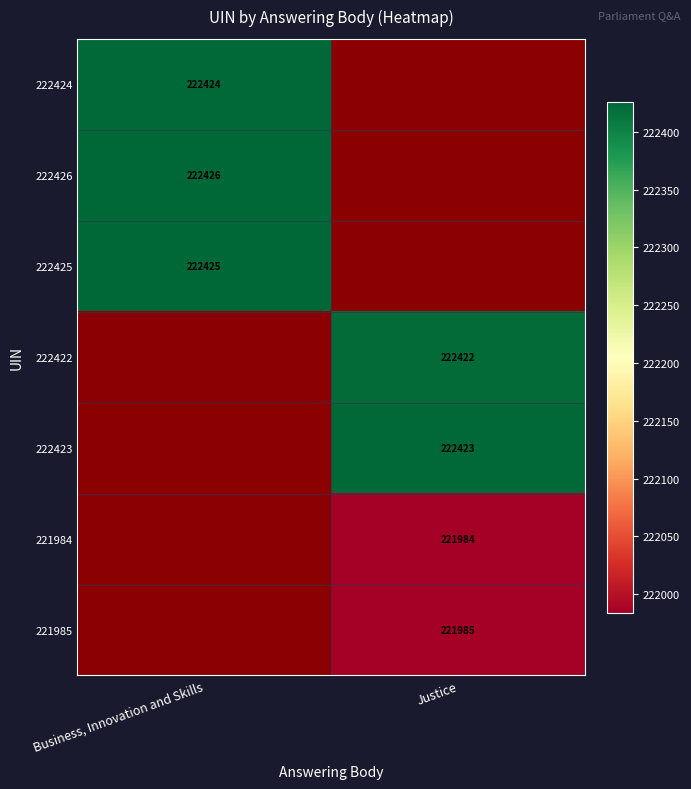

Is the value of 222422 at Justice greater than the value of 221985 at Justice?

Yes